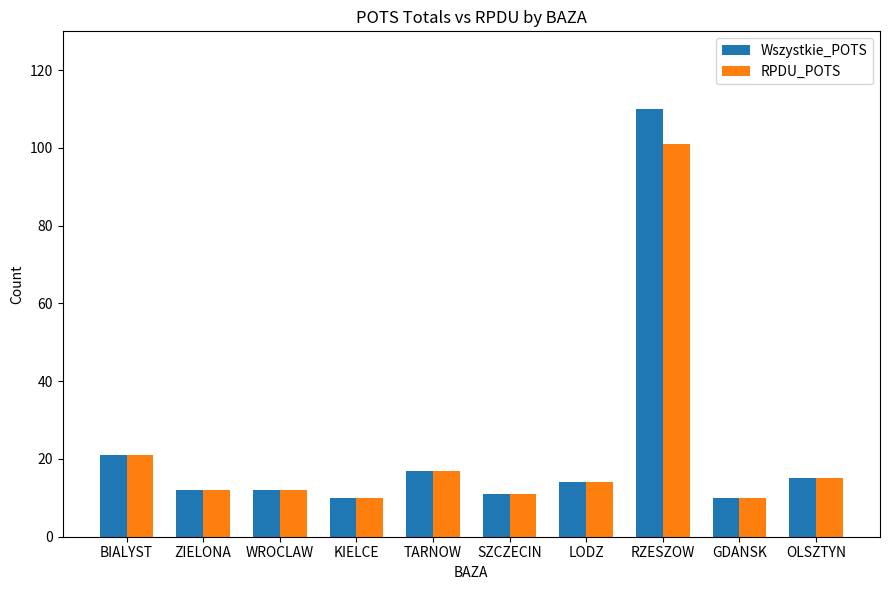

Rank the series by their maximum value, from lowest to highest.

RPDU_POTS, Wszystkie_POTS